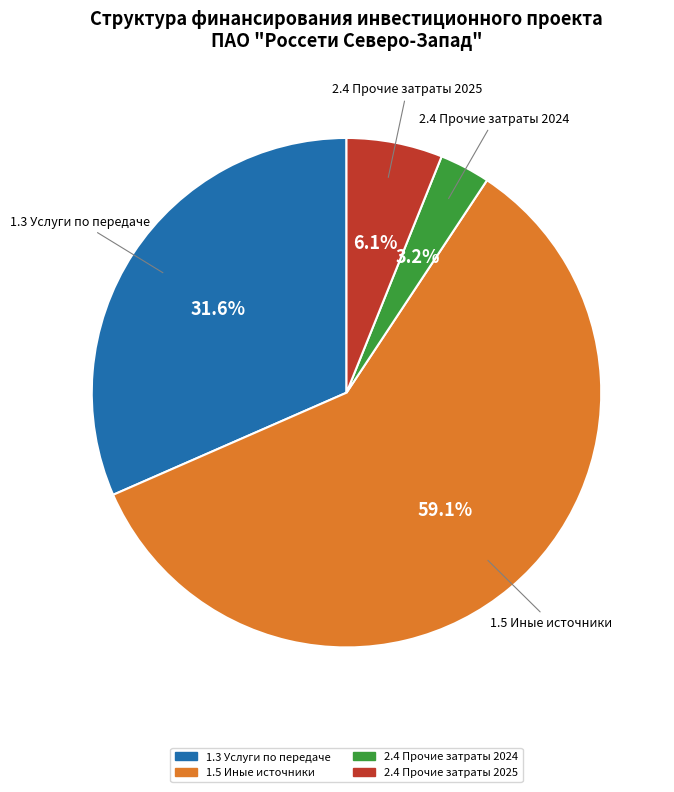

Is there a majority slice in this chart?

Yes